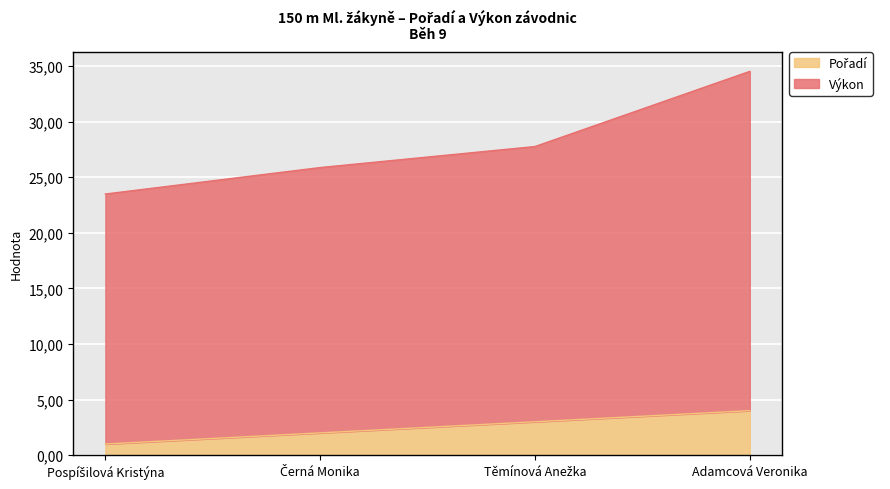

Which label corresponds to the largest value in the chart?

Adamcová Veronika